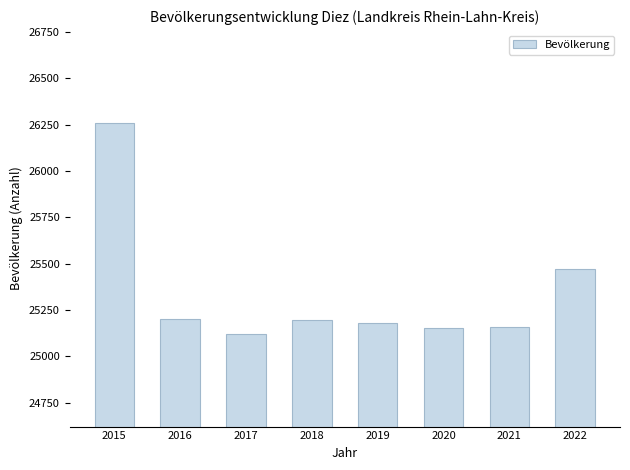

Read the value at 2017.

25122